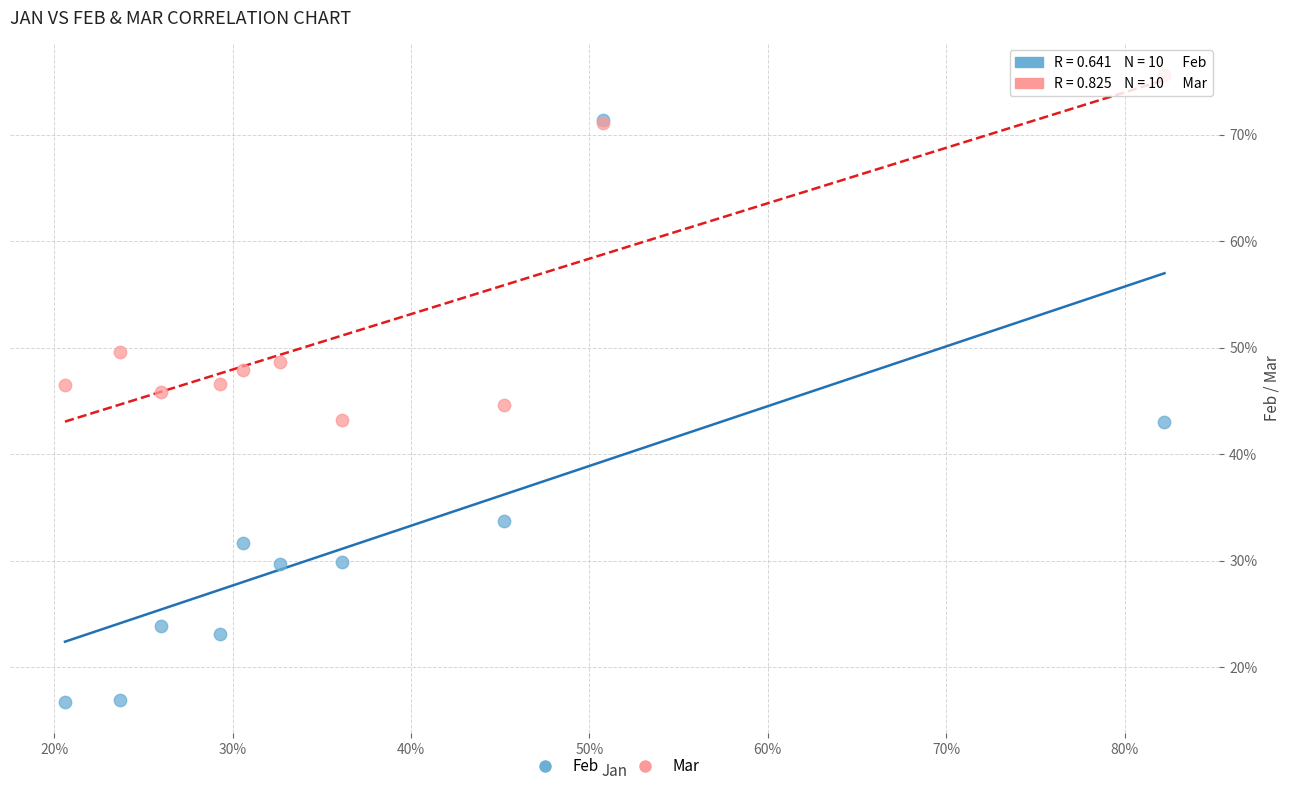

What are all the series names shown in the legend?

Feb, Mar